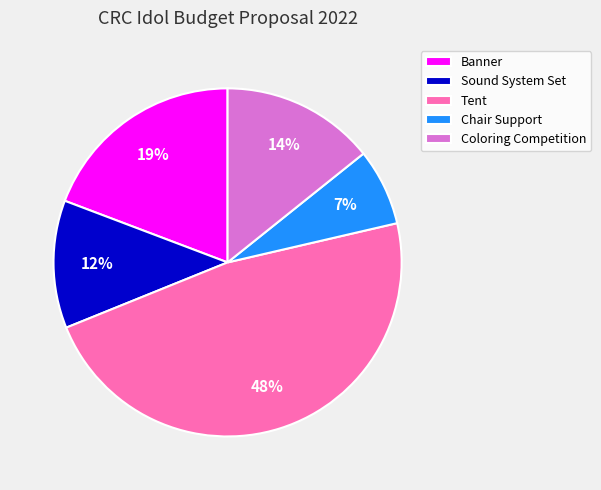

The Tent slice represents 60% of the pie. True or false?

False